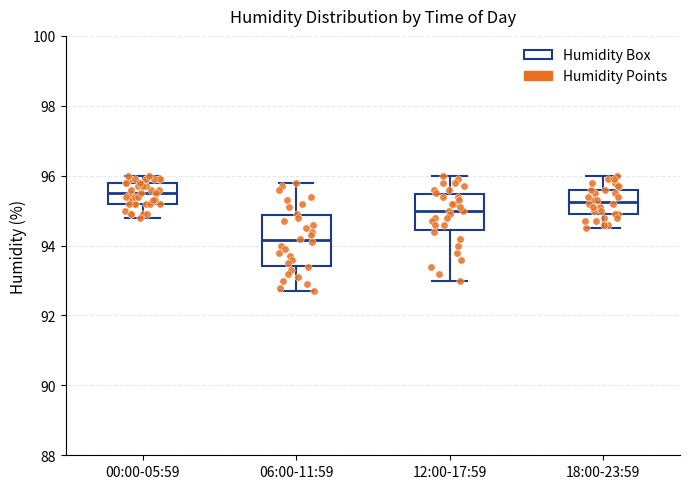

Reading left to right, read every box against the y-axis: the position of its median line, the range the box covers, and the ends of its whiskers. The values are not printed on the chart, so give them approximately, as read against the axis.

00:00-05:59: median 95.6, box 95.2 to 95.8, whiskers 94.8 to 96.0
06:00-11:59: median 94.2, box 93.4 to 94.8, whiskers 92.8 to 95.8
12:00-17:59: median 95.0, box 94.4 to 95.4, whiskers 93.0 to 96.0
18:00-23:59: median 95.2, box 95.0 to 95.6, whiskers 94.6 to 96.0